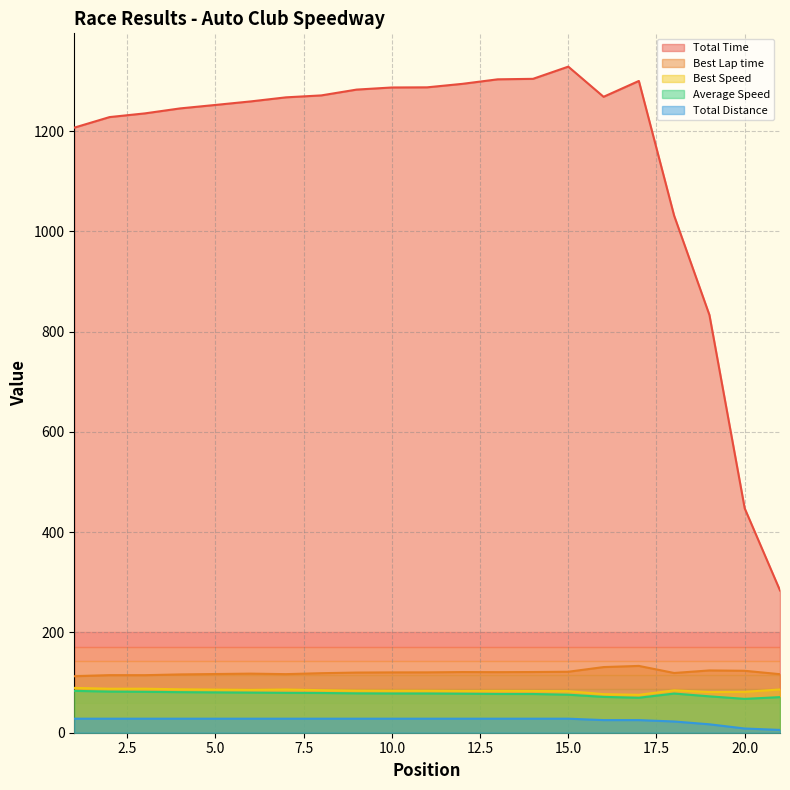

The value of Best Lap time at 15.0 is 121.6. True or false?

True